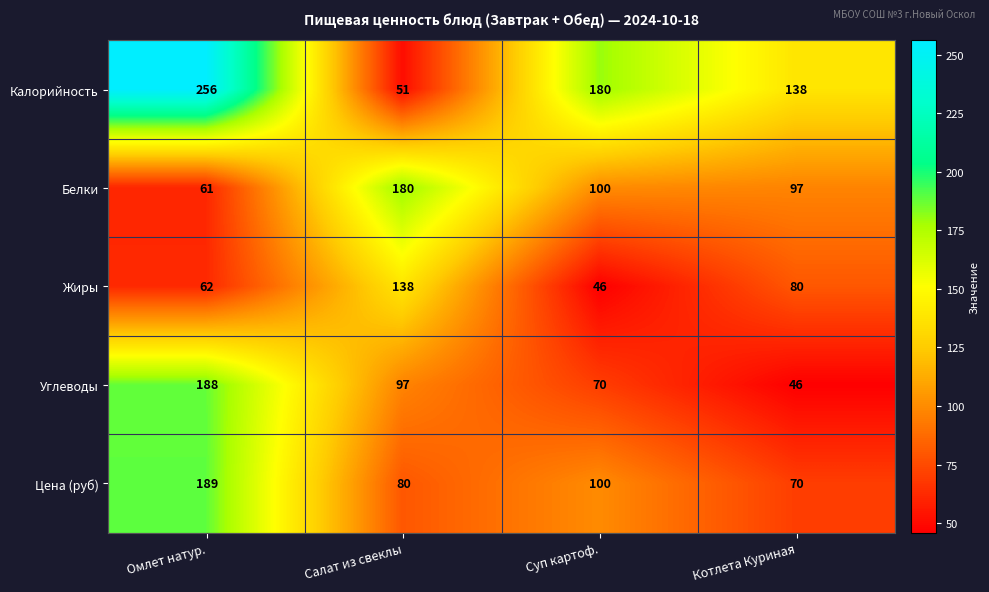

What is the difference between the highest and lowest values at Суп картоф.?

134